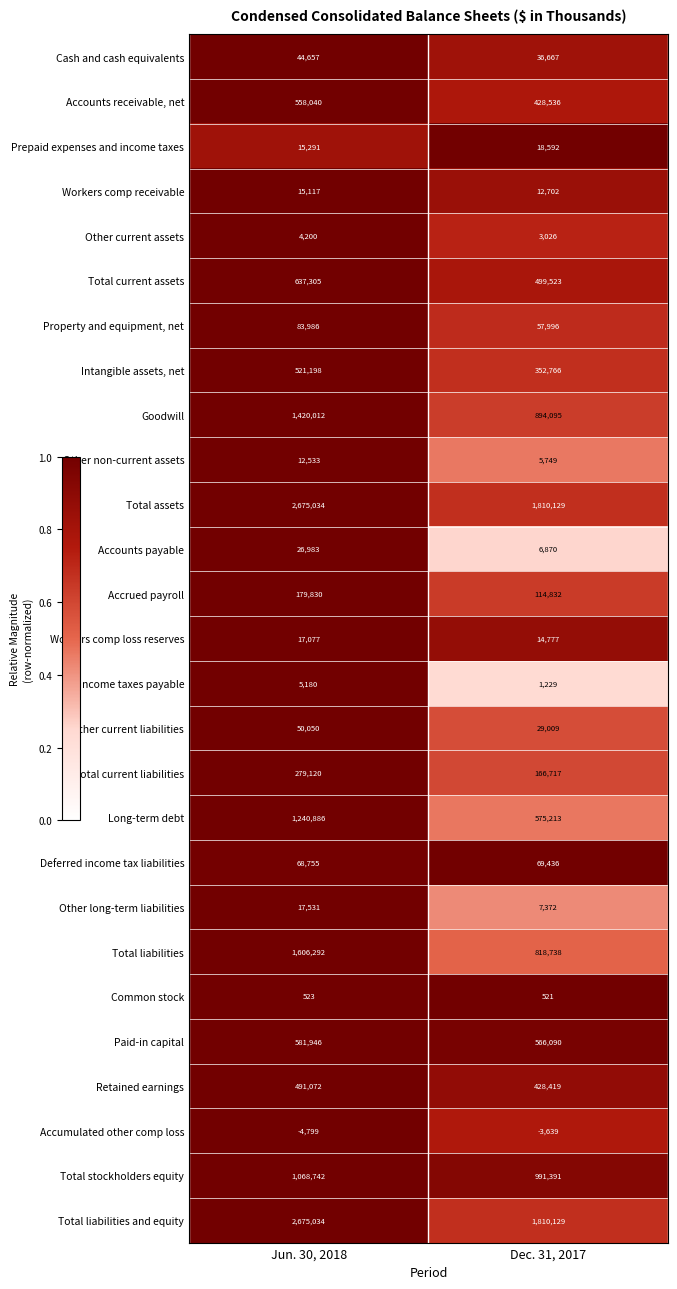

What is the difference between the highest and lowest values at Dec. 31, 2017?

1813768